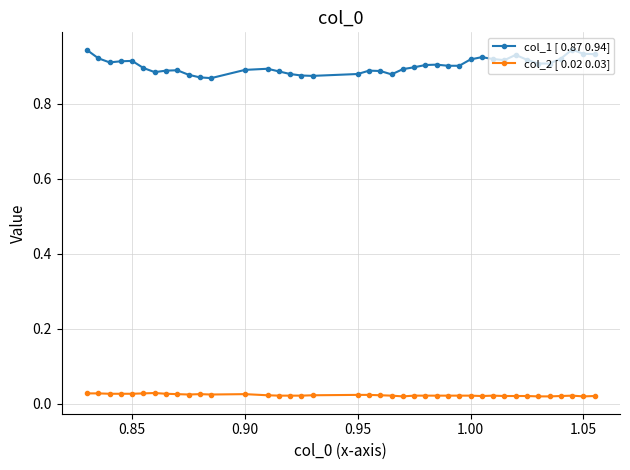

List the series in order of their overall mean, lowest first.

col_2 [ 0.02 0.03], col_1 [ 0.87 0.94]